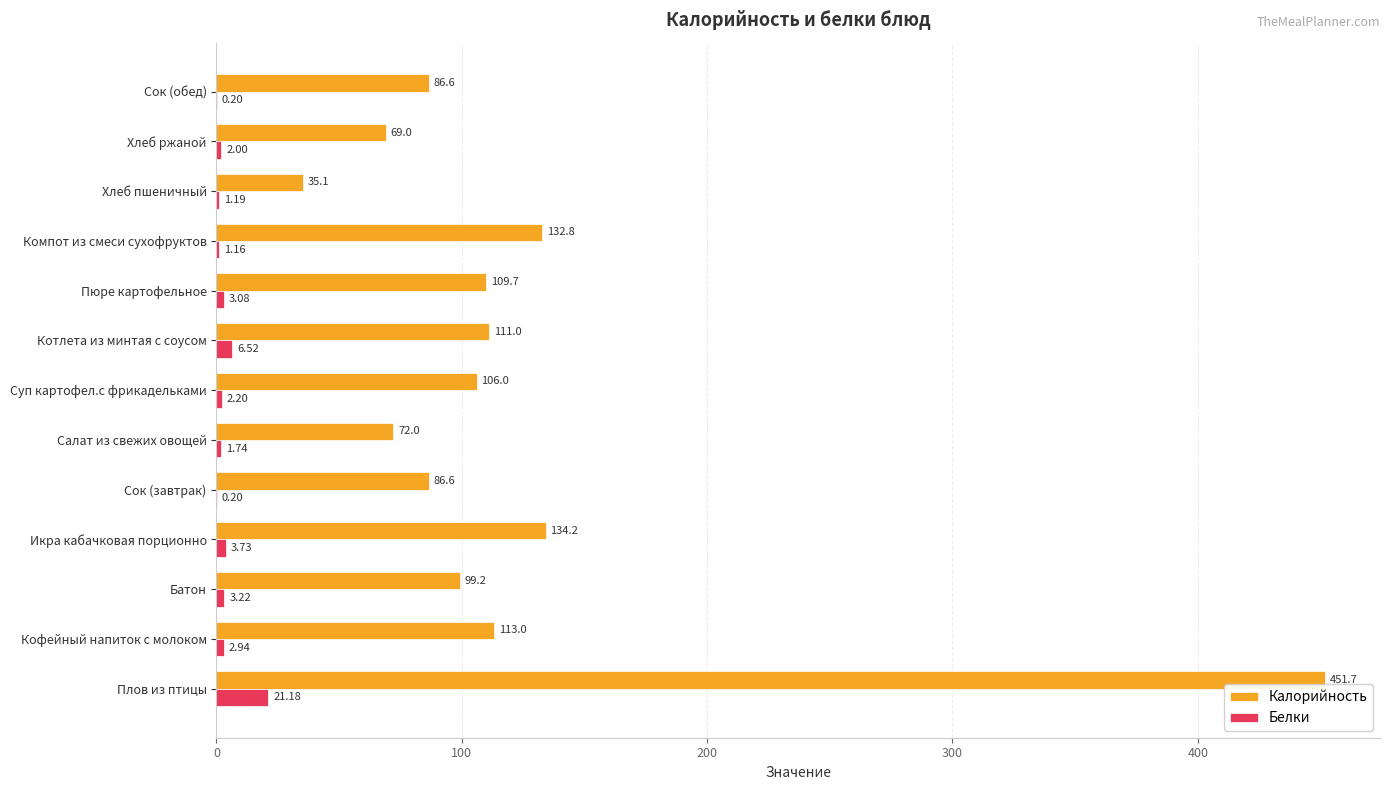

Count the number of categories in the chart.

13